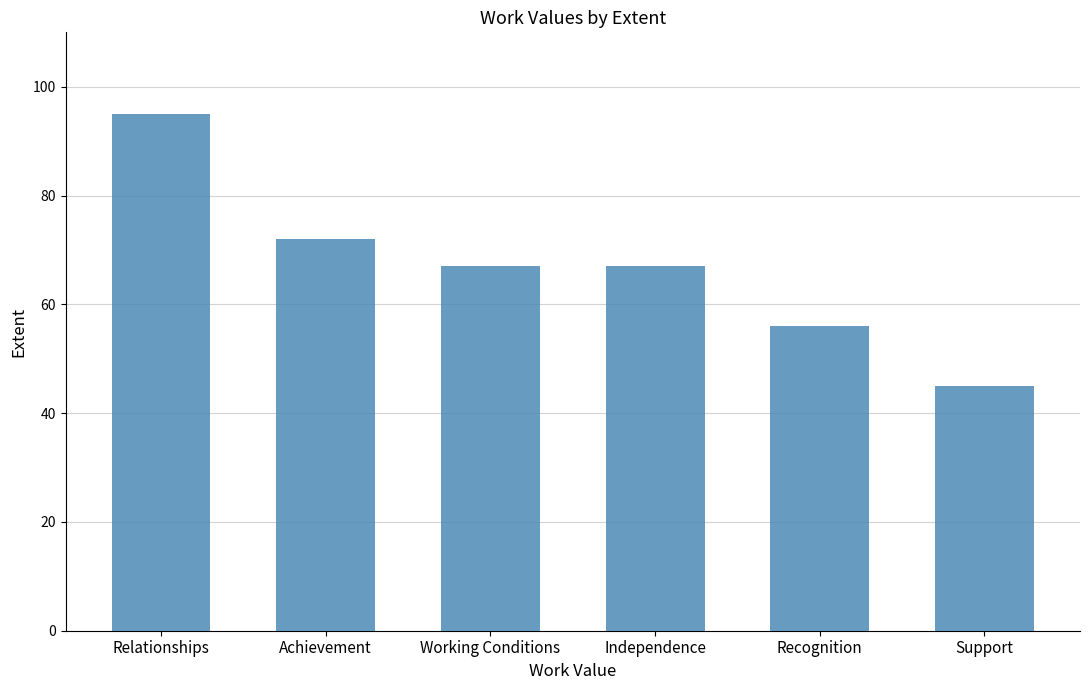

Which category has the lowest value across all series?

Support